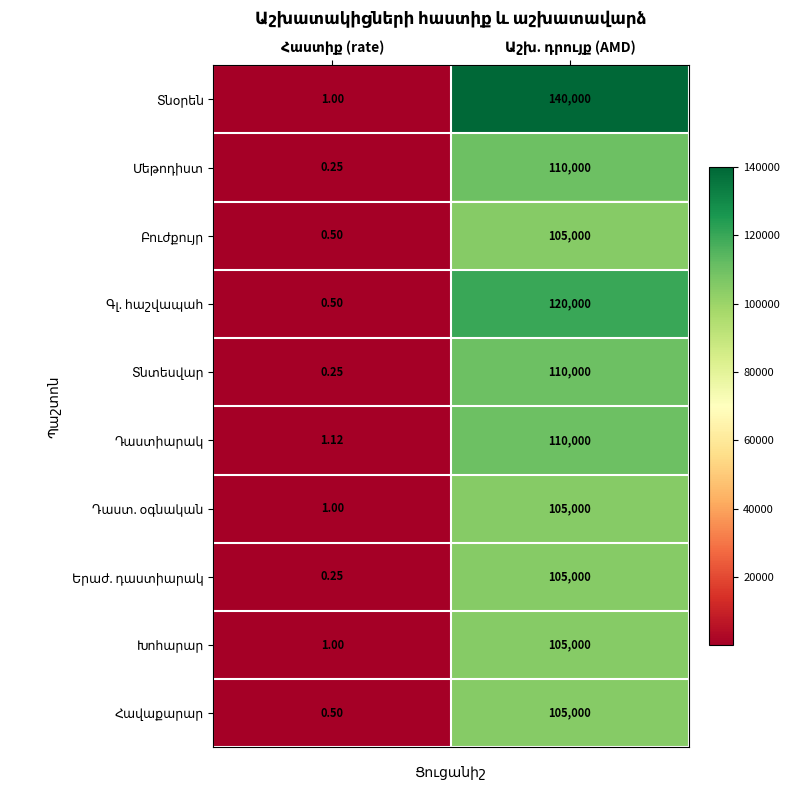

How many data points does each series have?

2